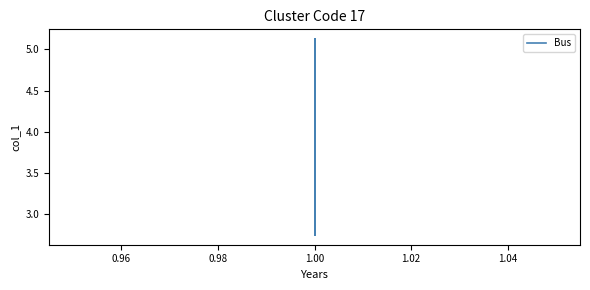

True or false: there are more than 1 points higher than both neighbors.

False